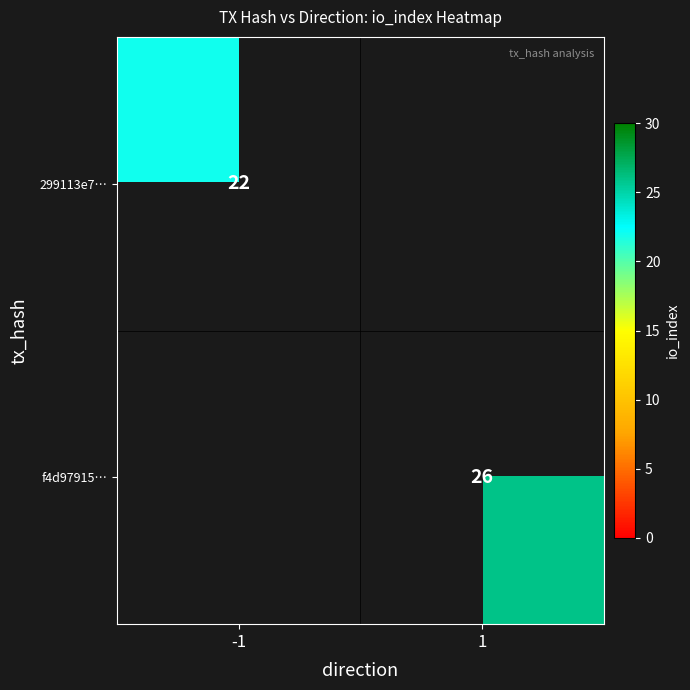

The value of f4d97915… at 1 is 12. True or false?

False